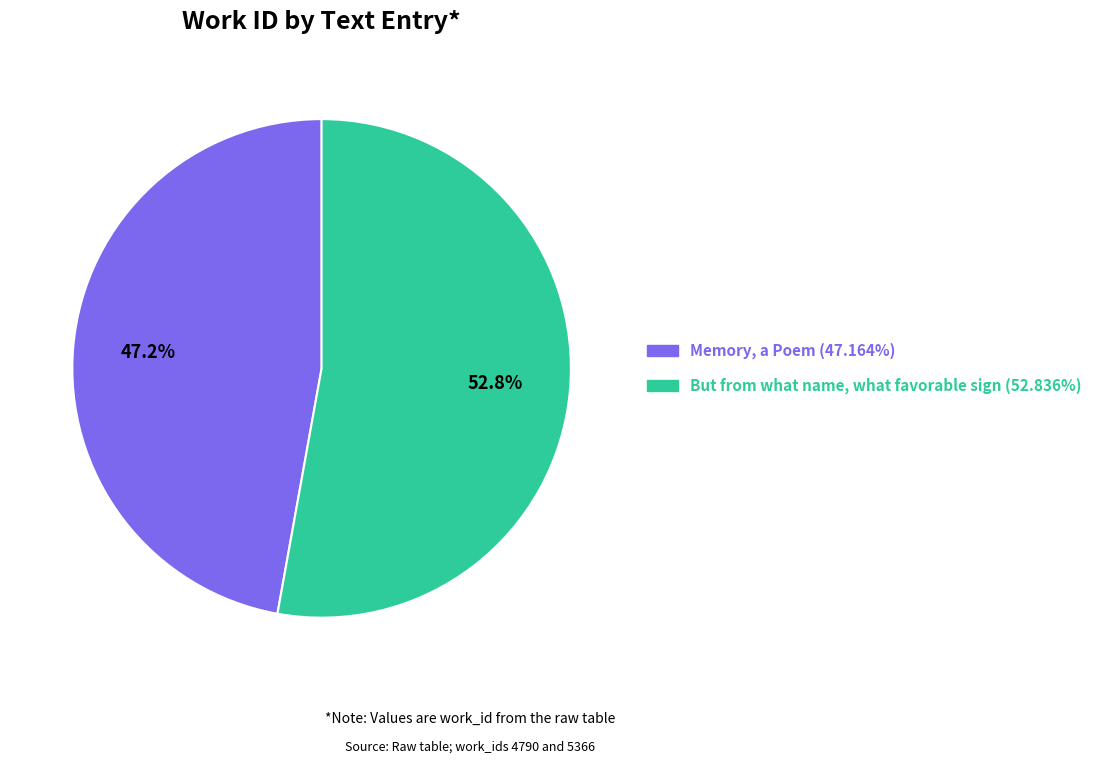

What percentage is NOT represented by But from what name, what favorable sign?

47.2%